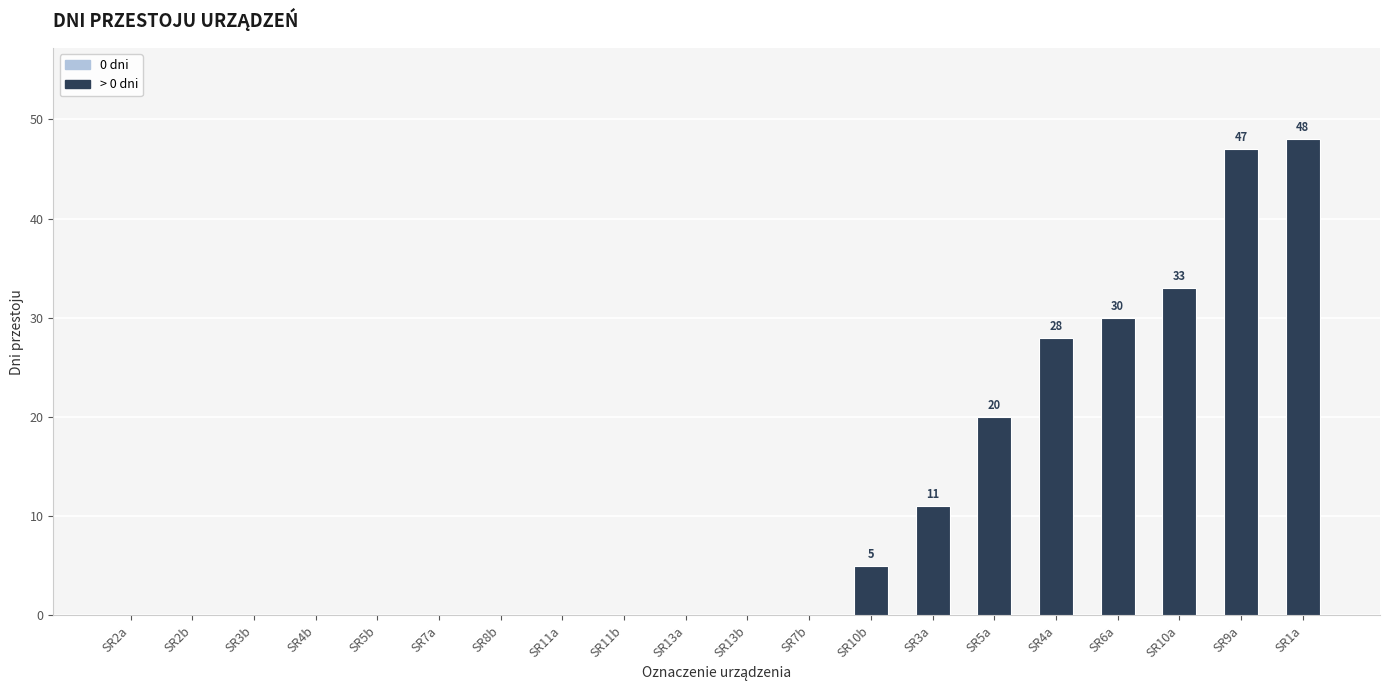

What is the sum of all values?

222